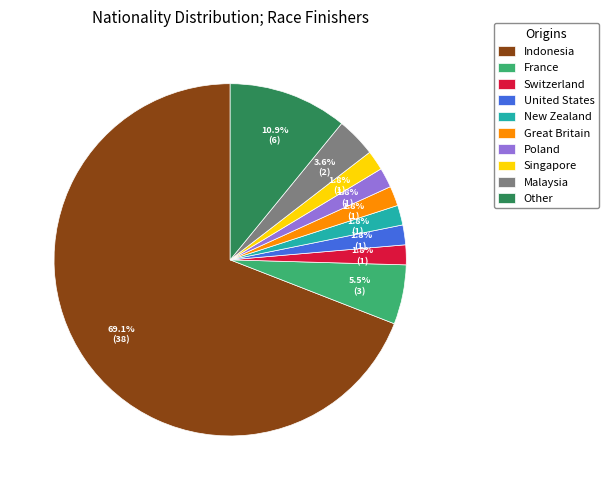

Which category has the biggest portion of the pie?

Indonesia